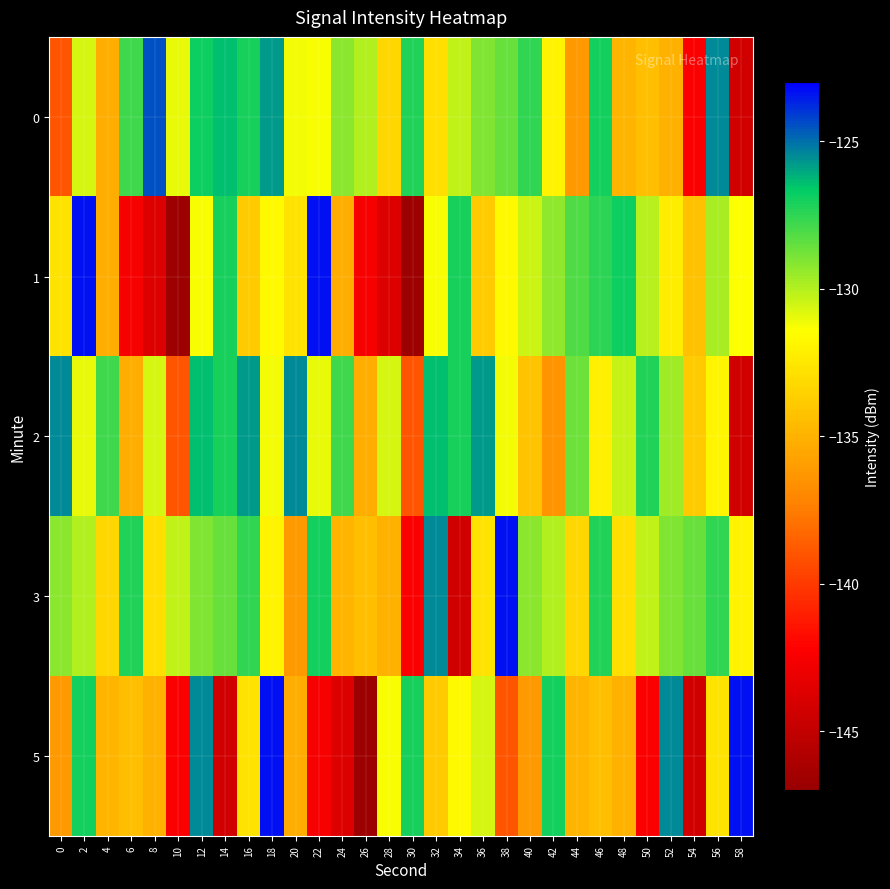

At which category is the sum across all series the highest?

12